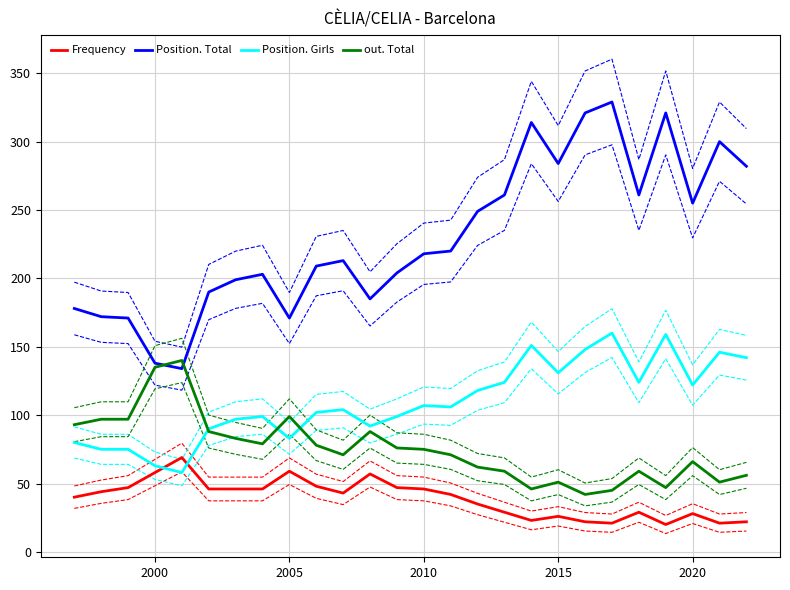

What is the highest value of the Position. Total series?

329